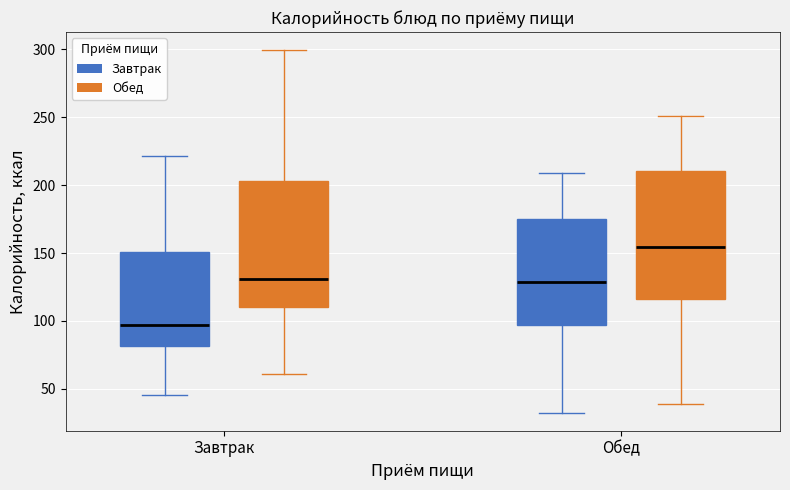

Reading left to right, read every box against the y-axis: the position of its median line, the range the box covers, and the ends of its whiskers. The values are not printed on the chart, so give them approximately, as read against the axis.

Завтрак (Завтрак): median 95, box 80 to 150, whiskers 45 to 220
Завтрак (Обед): median 130, box 110 to 205, whiskers 60 to 300
Обед (Завтрак): median 130, box 95 to 175, whiskers 35 to 210
Обед (Обед): median 155, box 115 to 210, whiskers 40 to 250